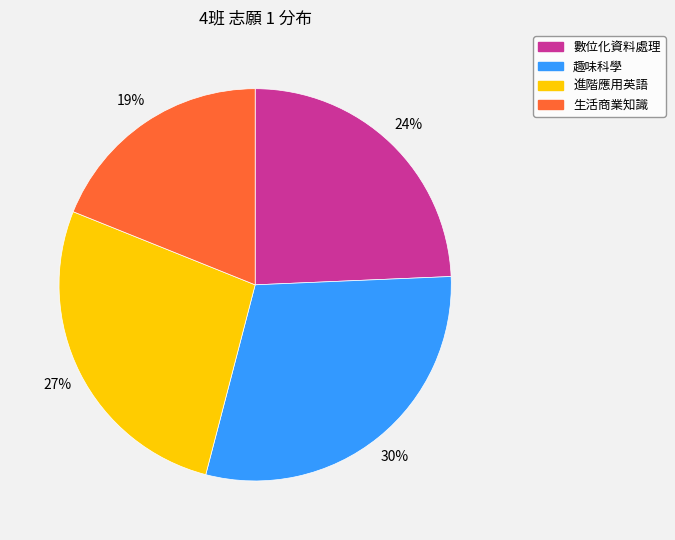

How many slices are in this pie chart?

4